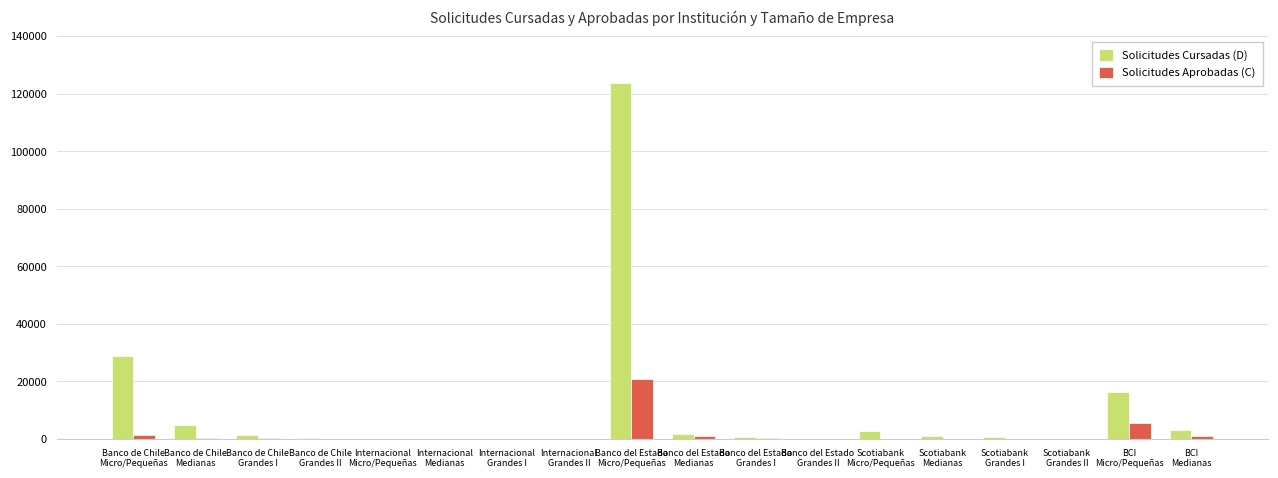

What is the sum of all Solicitudes Aprobadas (C) values?

30235